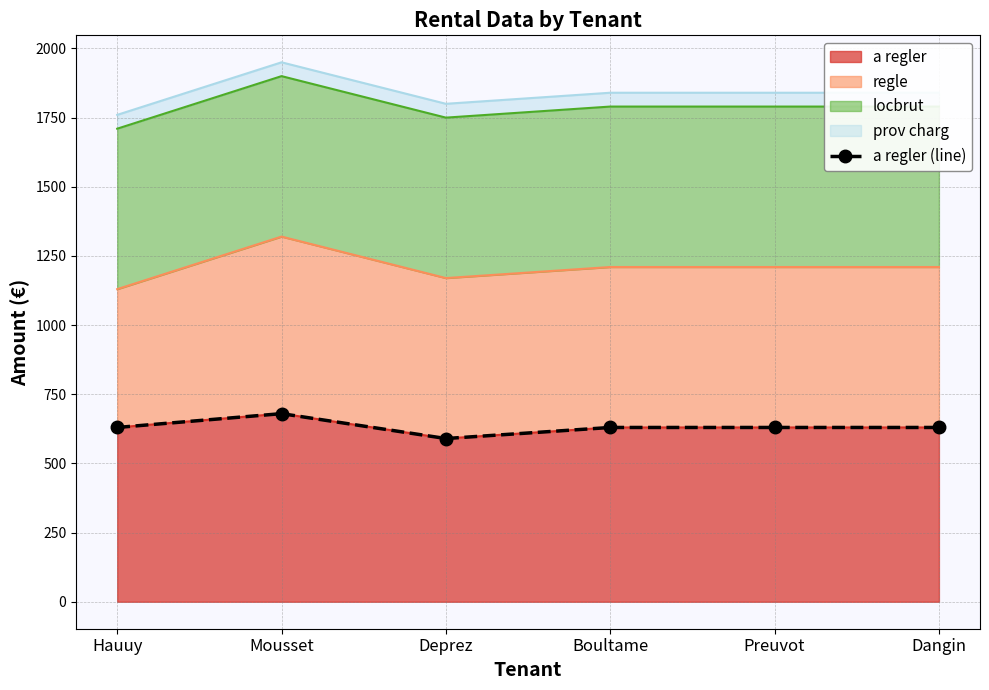

True or false: there are more than 0 points higher than both neighbors.

True